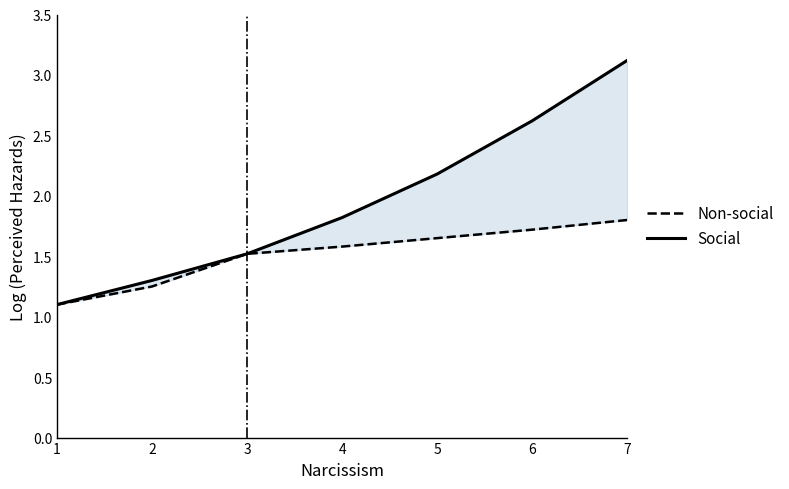

The Social series shows 1.8 at 4. True or false?

True